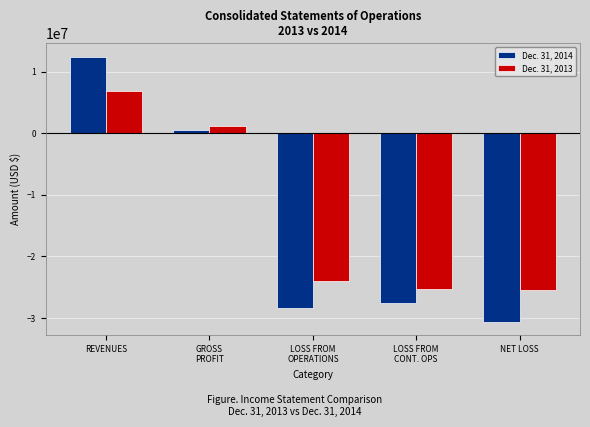

What is the difference between the maximum and minimum values in the Dec. 31, 2013 series?

32412198